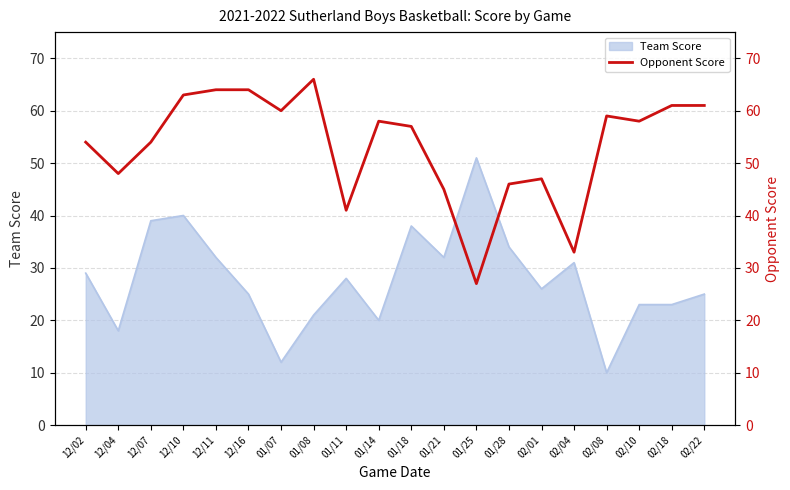

What is the label of the 3rd point from the left?

12/07